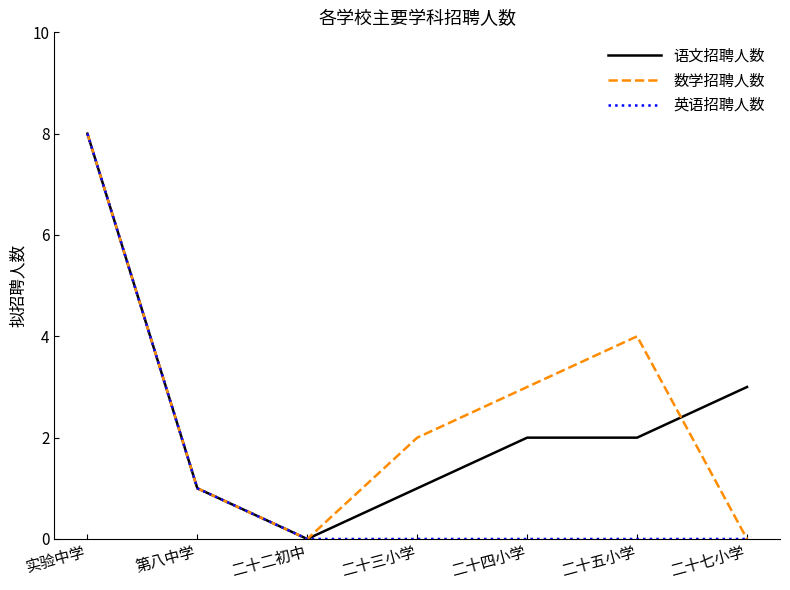

What is the difference between the highest and lowest values at 二十四小学?

3